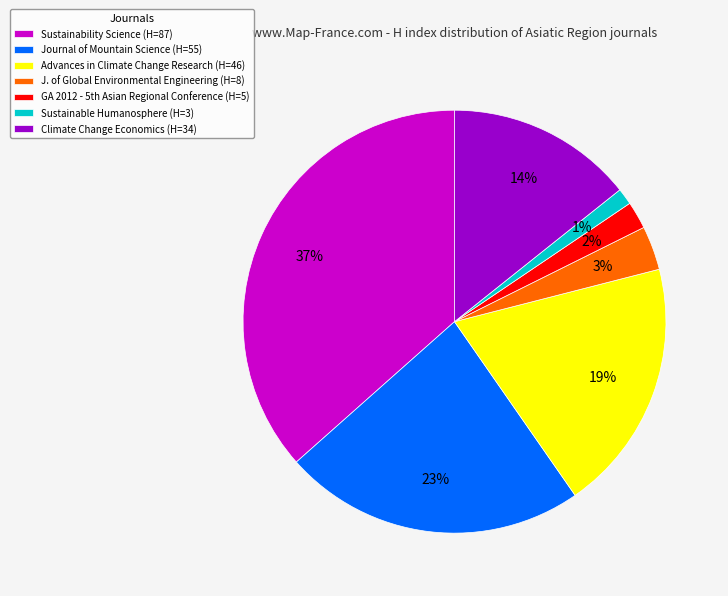

Do Journal of Mountain Science (H=55) and Advances in Climate Change Research (H=46) together represent more than half of the pie?

No